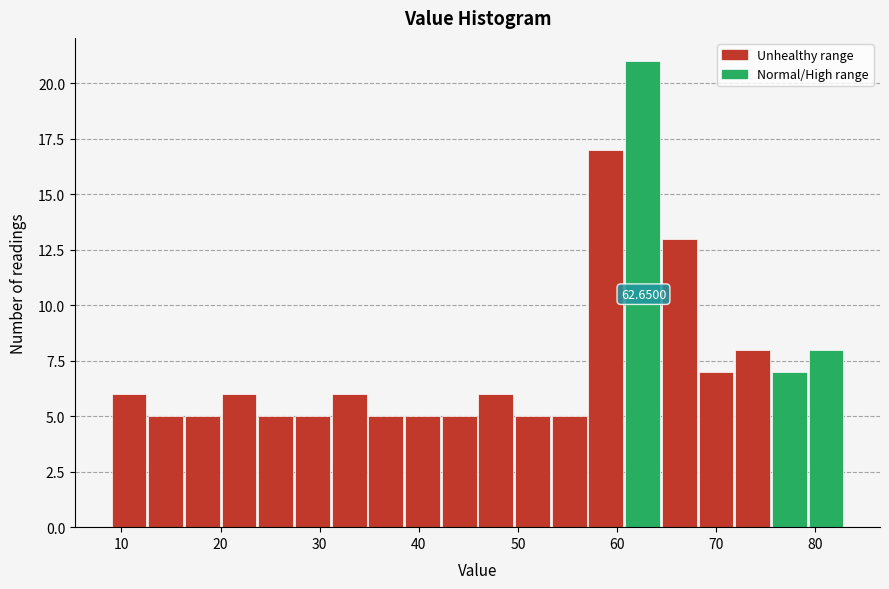

Around what value on the x-axis is the tallest bar? Give the approximate position of its centre, as read against the axis.

63